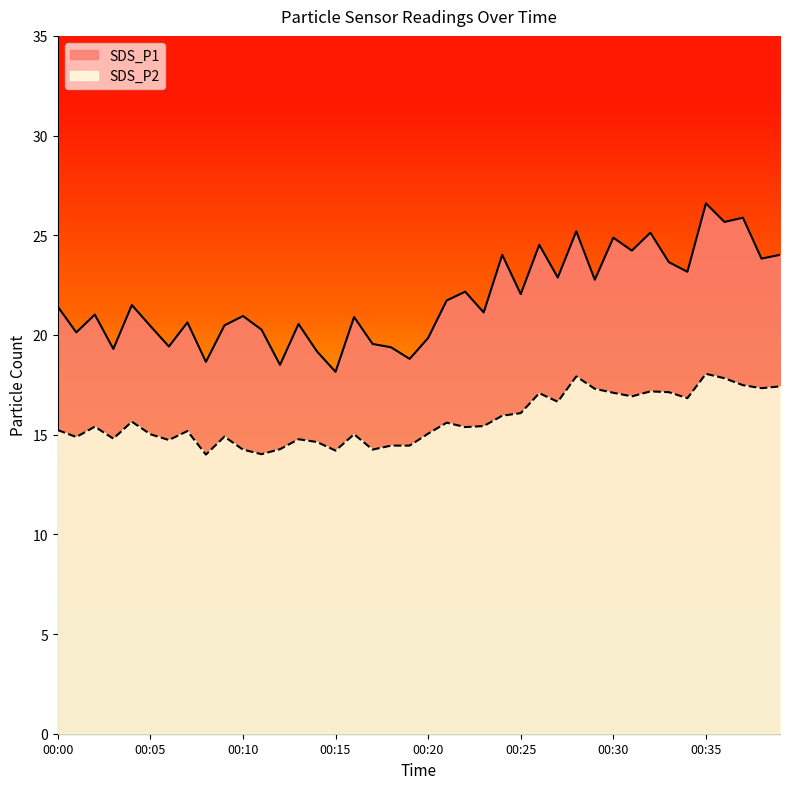

Which series has the largest range (max minus min)?

SDS_P1